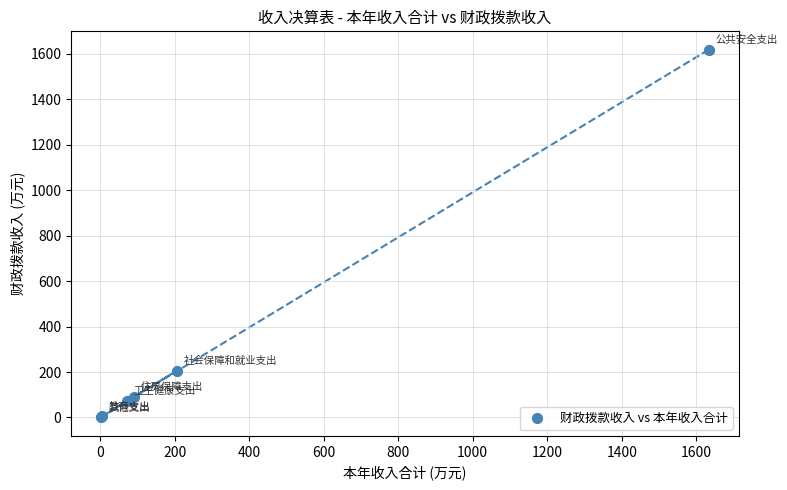

What Y value in the scatter plot is closest to 809?

205.1